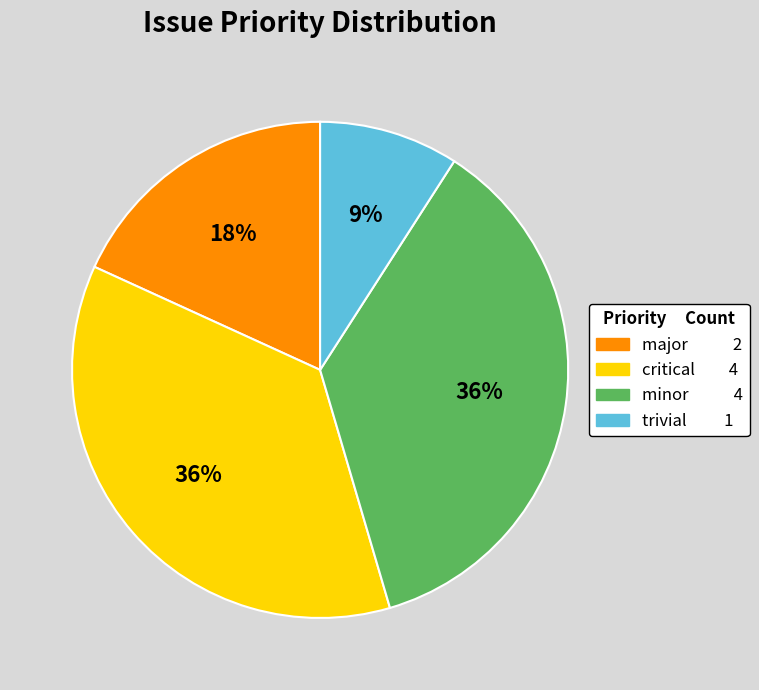

Is there any slice that represents more than half of the pie?

No